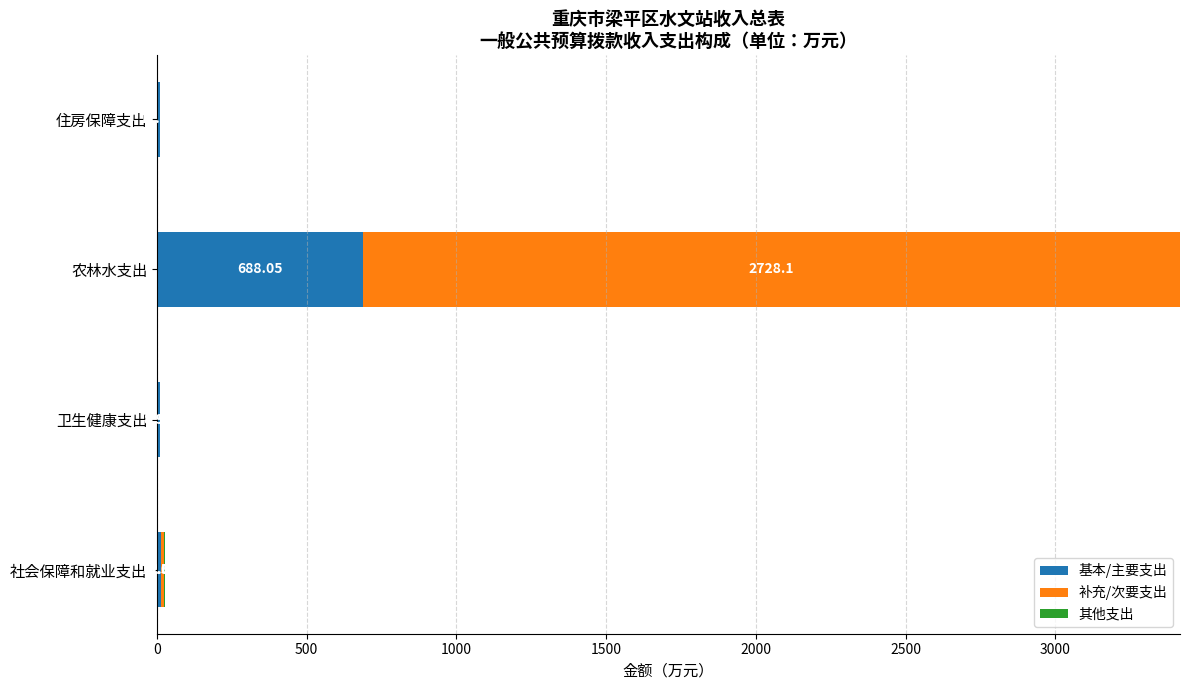

At which label does 基本/主要支出 reach its peak?

农林水支出